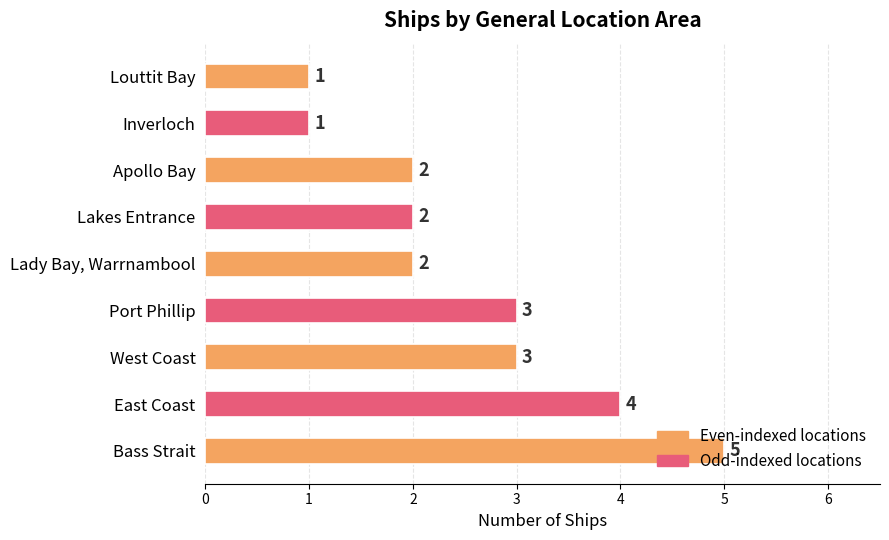

Between Louttit Bay and Bass Strait, which is larger?

Bass Strait